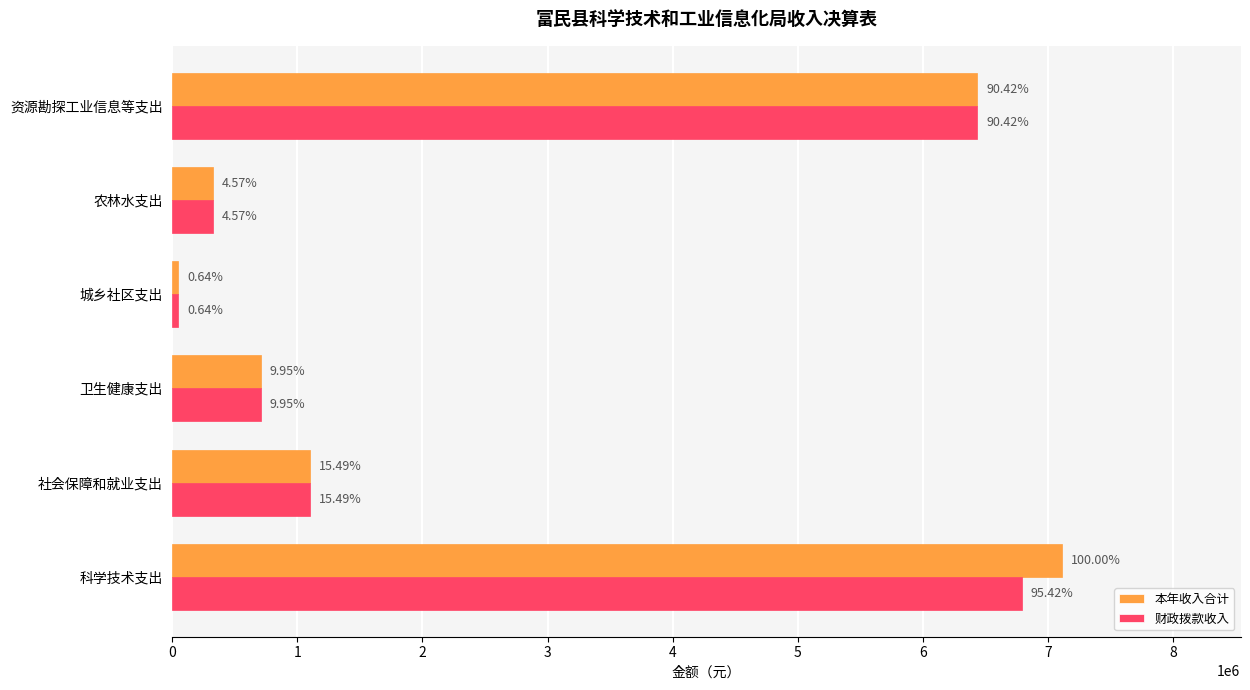

What are all the series names shown in the legend?

本年收入合计, 财政拨款收入